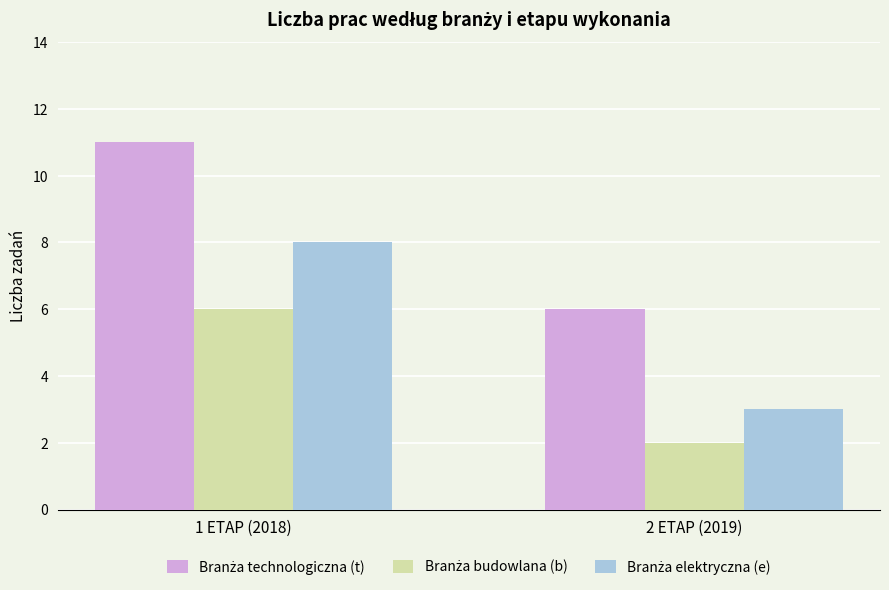

What is the total value across all series at 1 ETAP (2018)?

25